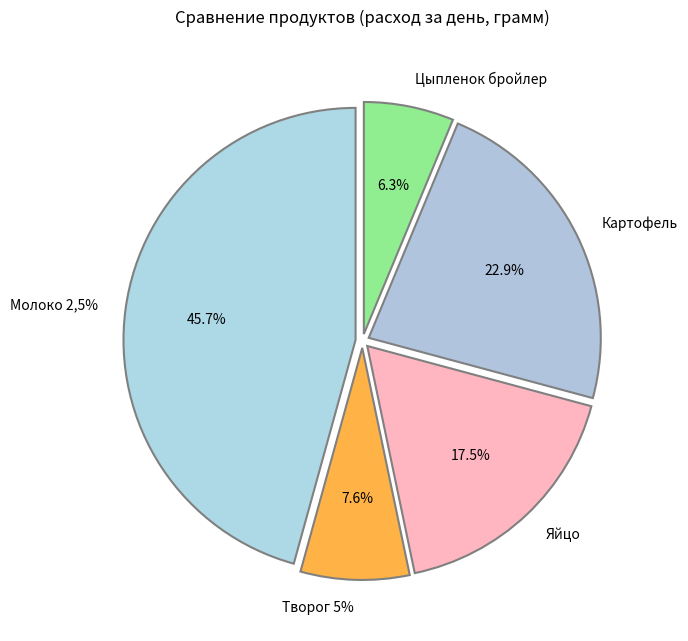

Is the sum of Творог 5% and Яйцо greater than half?

No